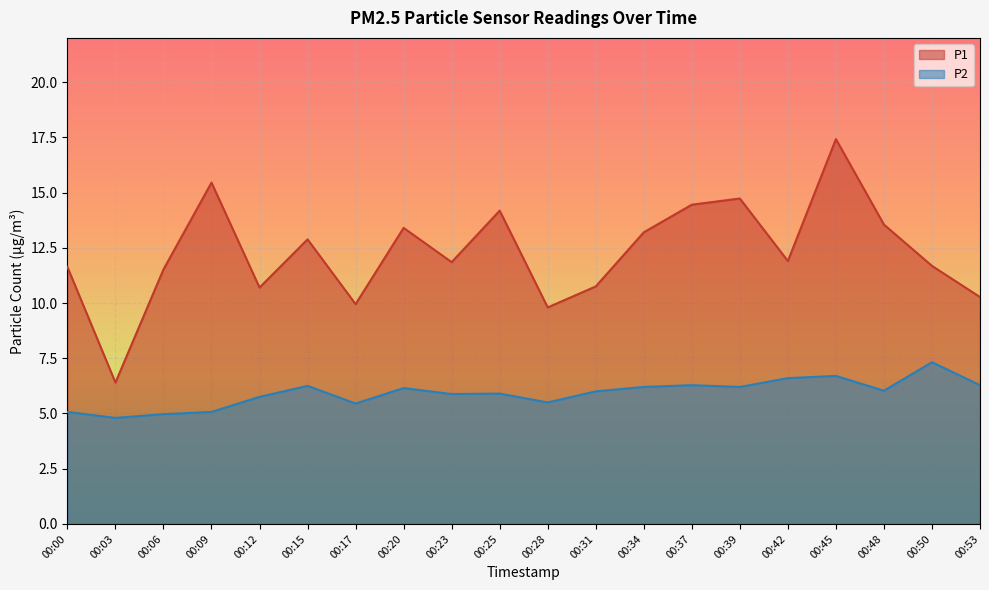

At which category does the chart reach its peak across all series?

00:45